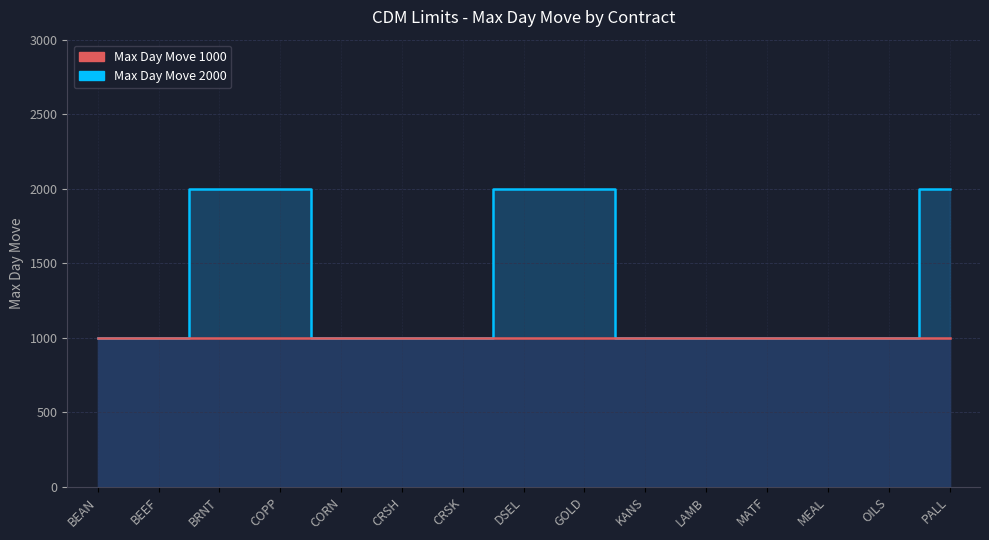

Reading left to right, list all the values displayed in this chart.

Limit 2000 Line: 1000	1000	2000	2000	1000	1000	1000	2000	2000	1000	1000	1000	1000	1000	2000
Limit 1000 Line: 1000	1000	1000	1000	1000	1000	1000	1000	1000	1000	1000	1000	1000	1000	1000